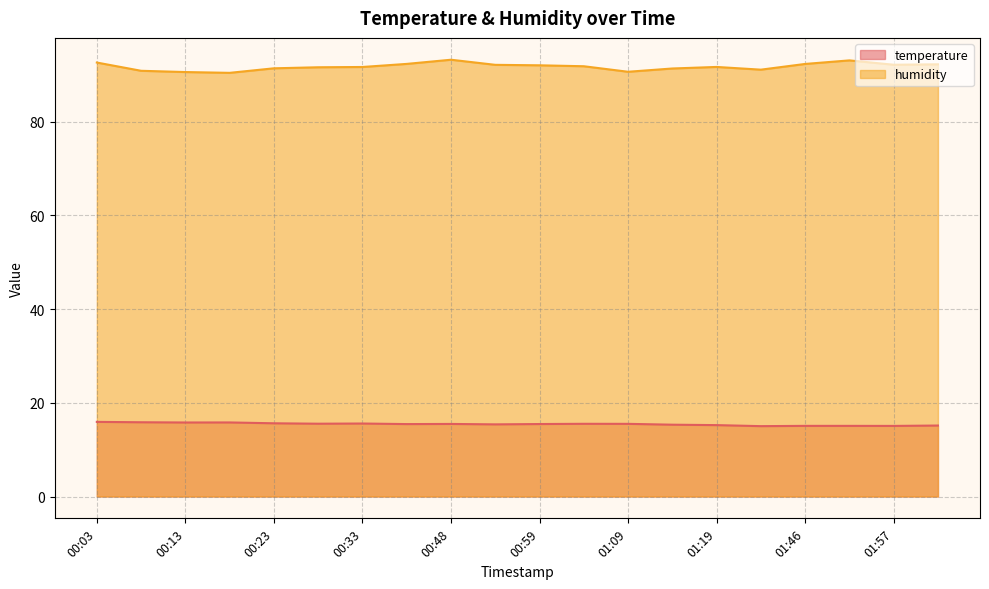

True or false: temperature and humidity cross at least once.

False